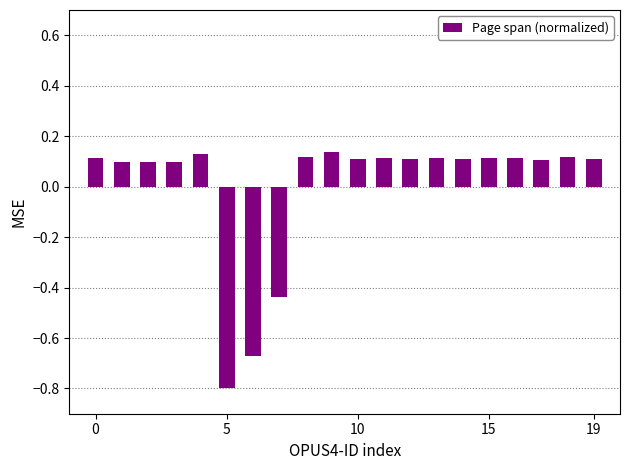

What is the smallest value displayed?

-0.8